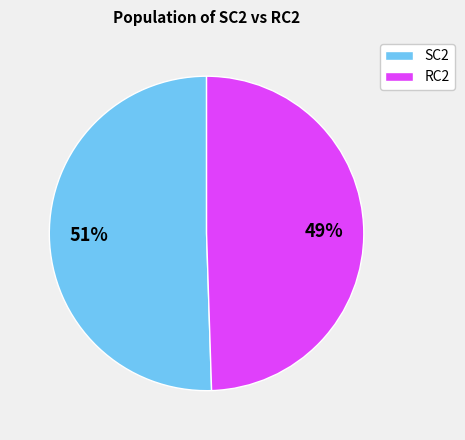

Does any single category account for the majority?

Yes